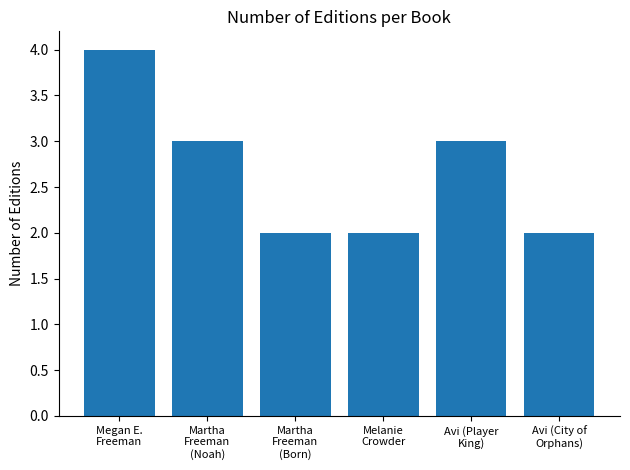

At which label does the data first exceed 3?

Megan E.
Freeman